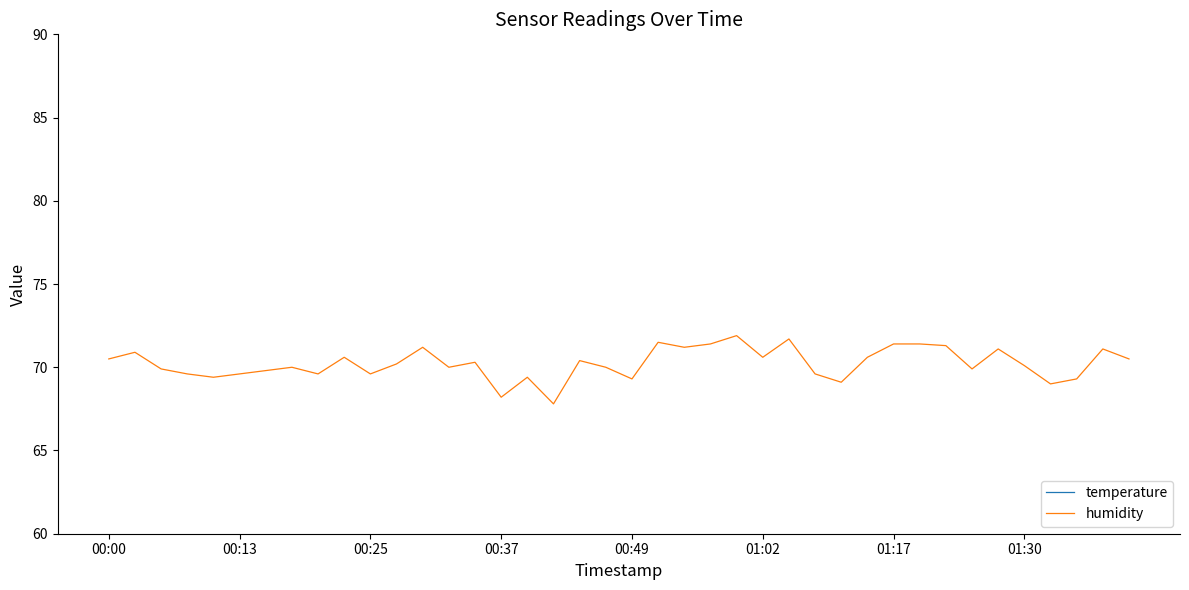

Which series has the largest total across all categories?

humidity